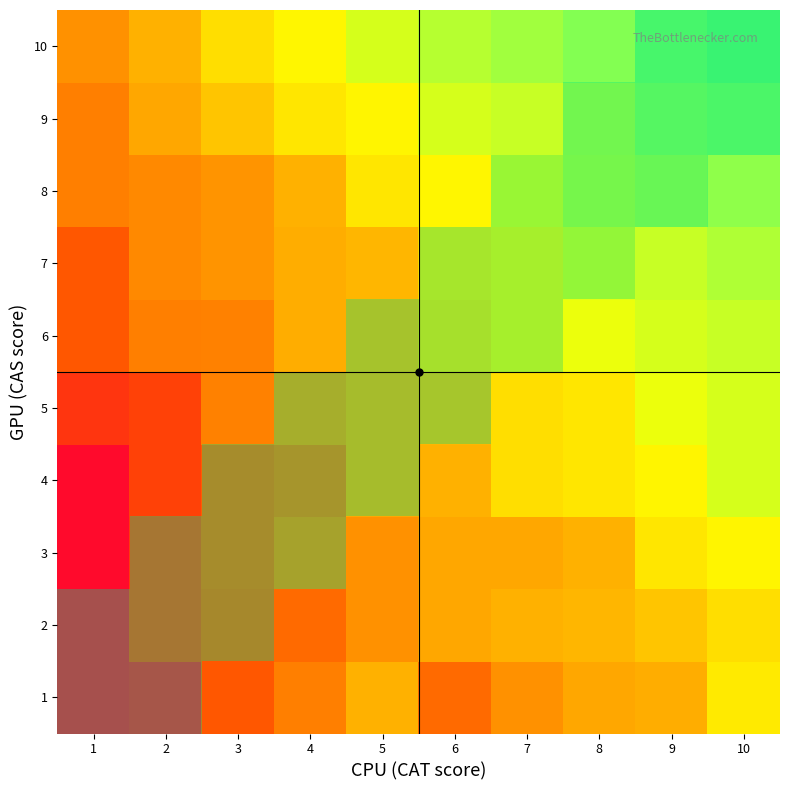

Rank the series by their maximum value, from highest to lowest.

10, 9, 8, 7, 6, 4, 5, 3, 1, 2